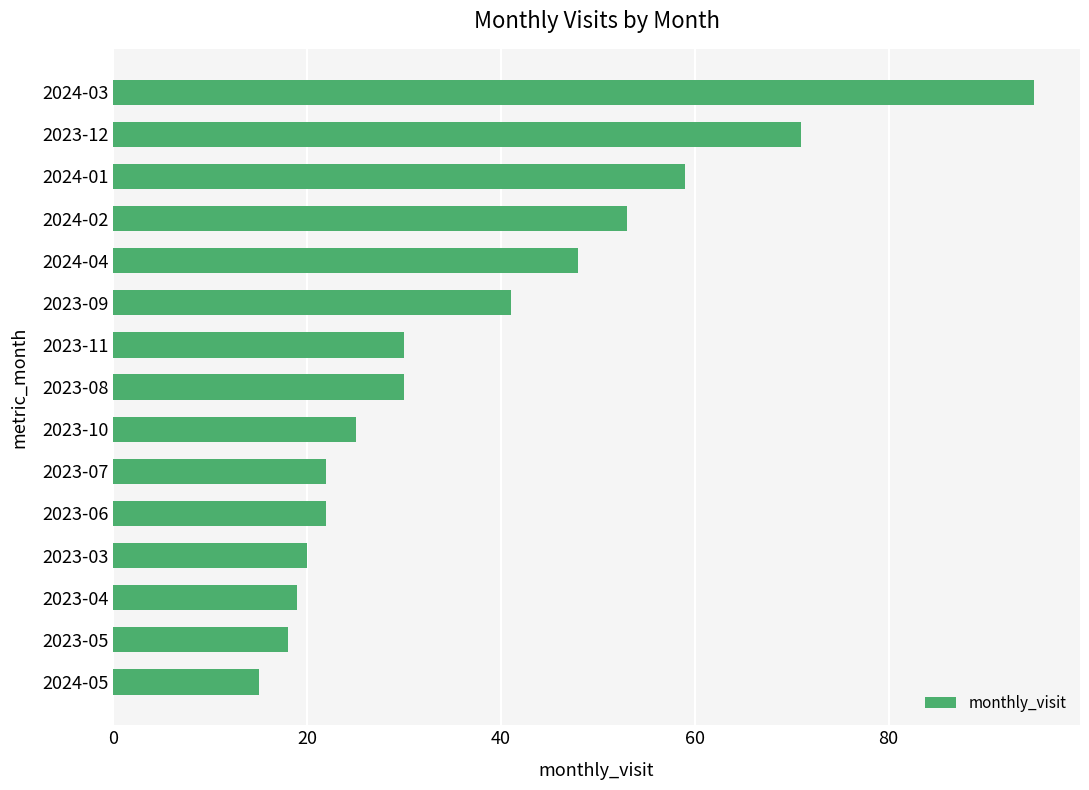

What is the sum of all values?

568